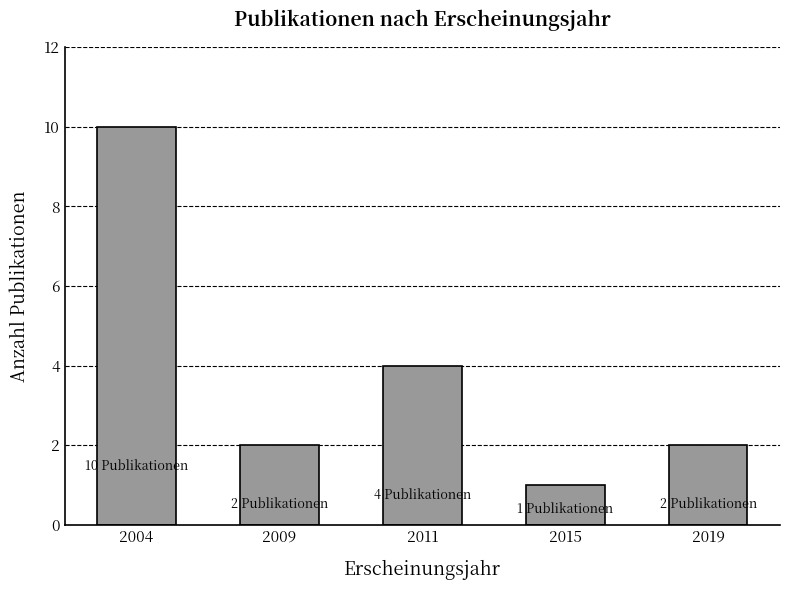

Does the chart contain stacked bars?

No